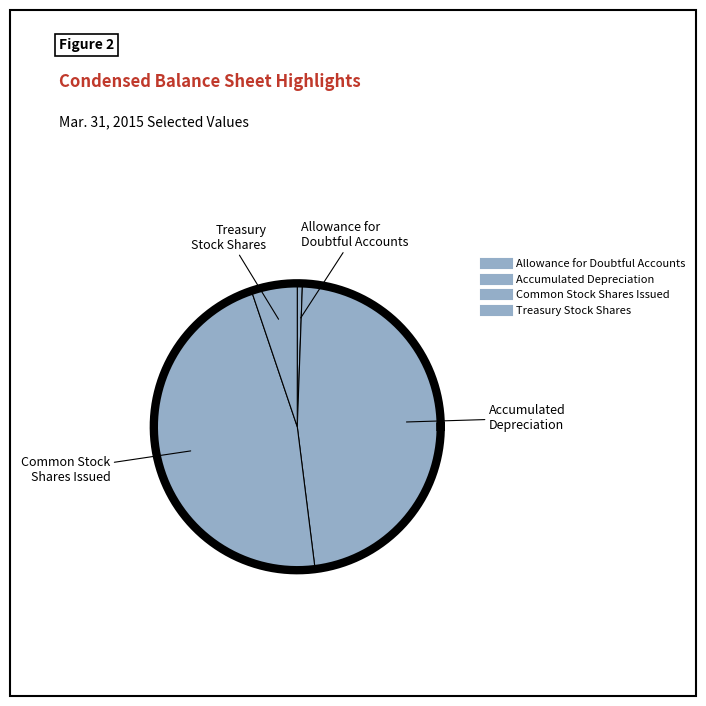

How much of the chart is everything except Accumulated
Depreciation?

52.6%